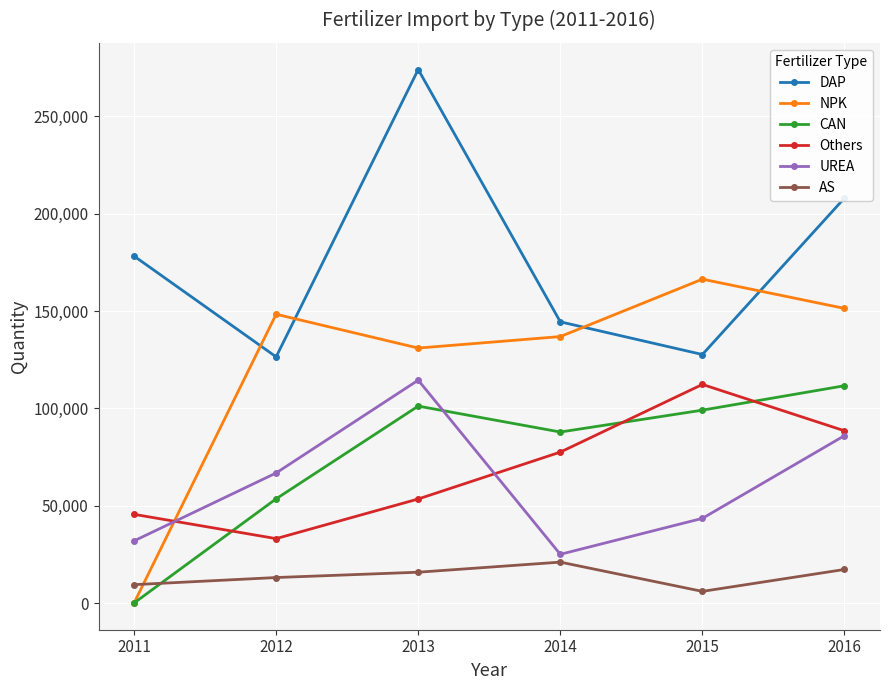

True or false: Others and DAP cross at least once.

False